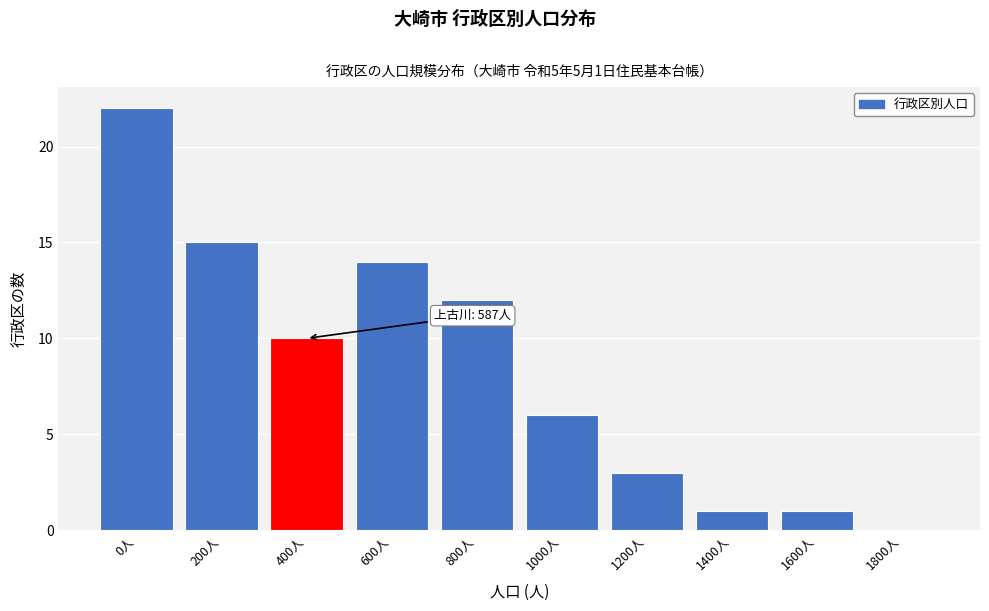

Reading right to left, transcribe all the data shown in this chart.

1800人=0	1600人=1	1400人=1	1200人=3	1000人=6	800人=12	600人=14	400人=10	200人=15	0人=22